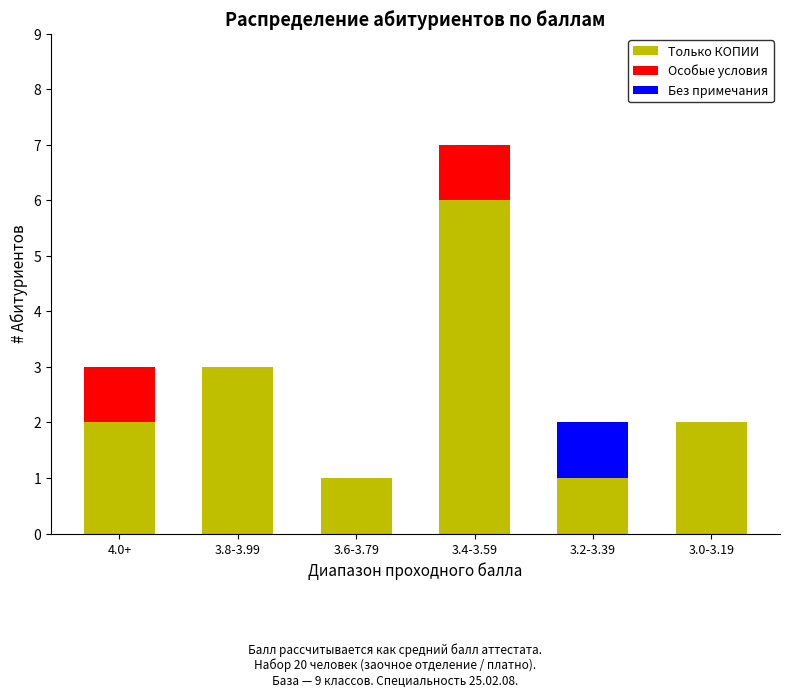

Is it true that Только КОПИИ equals 2 at 4.0+?

True